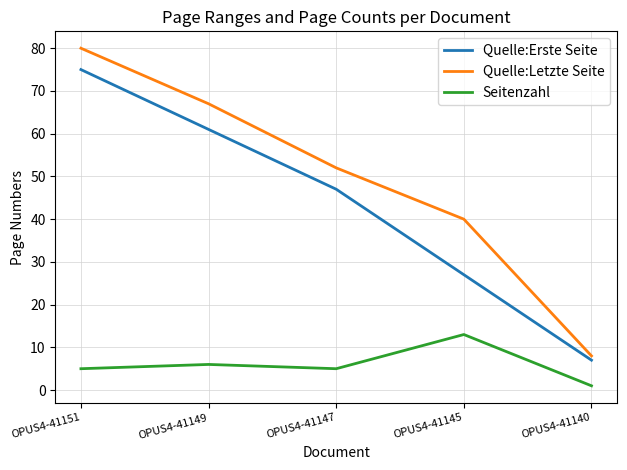

How many lines are shown in the chart?

3